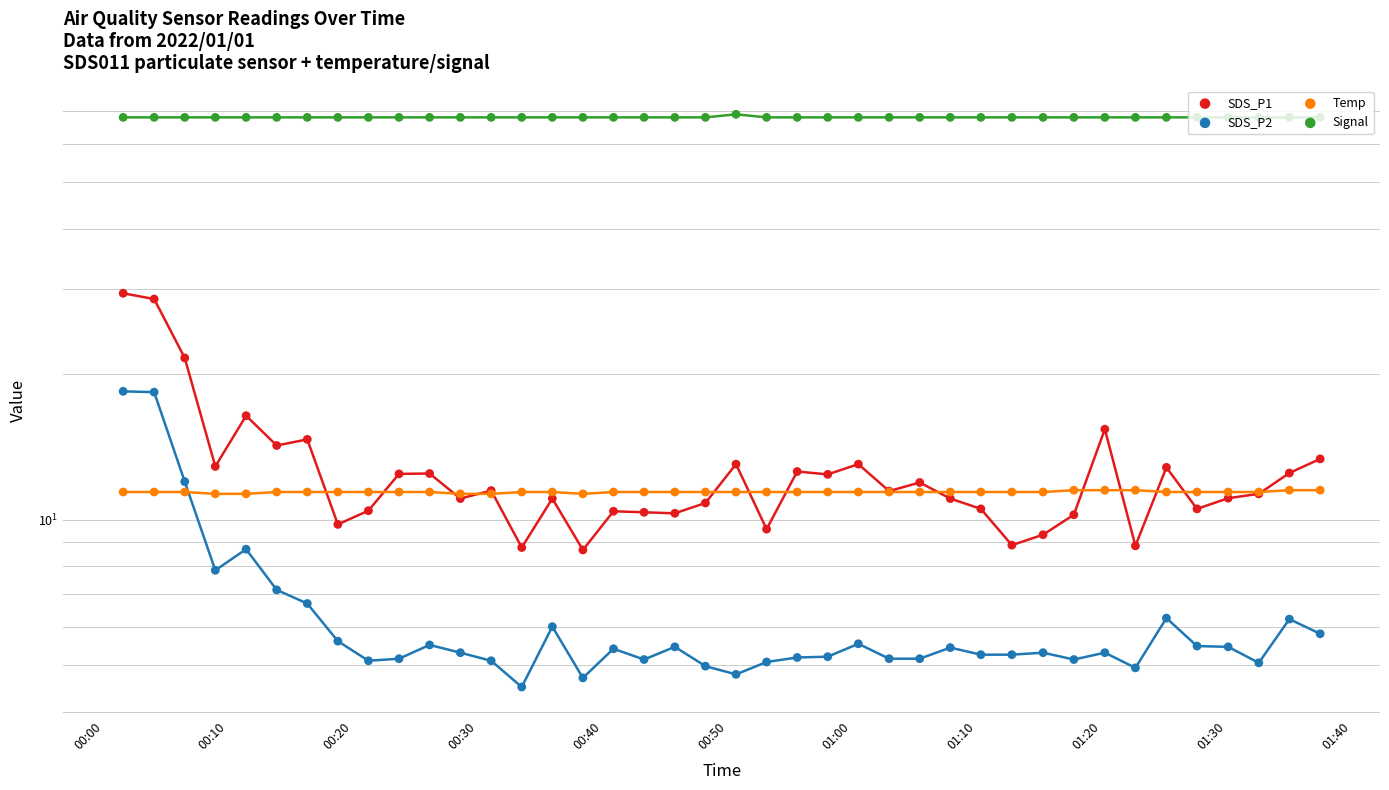

At how many categories does at least one series exceed 22?

40